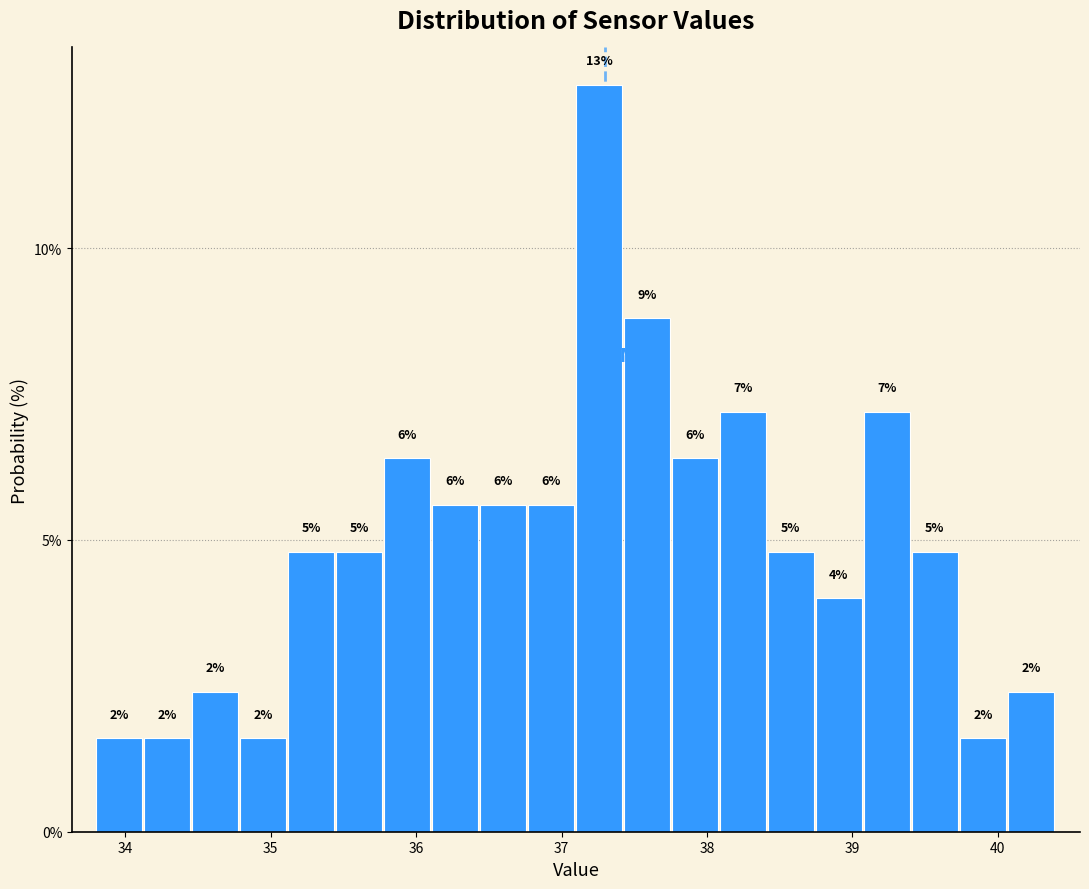

Read against the x-axis, roughly where is the centre of the tallest bar?

37.3